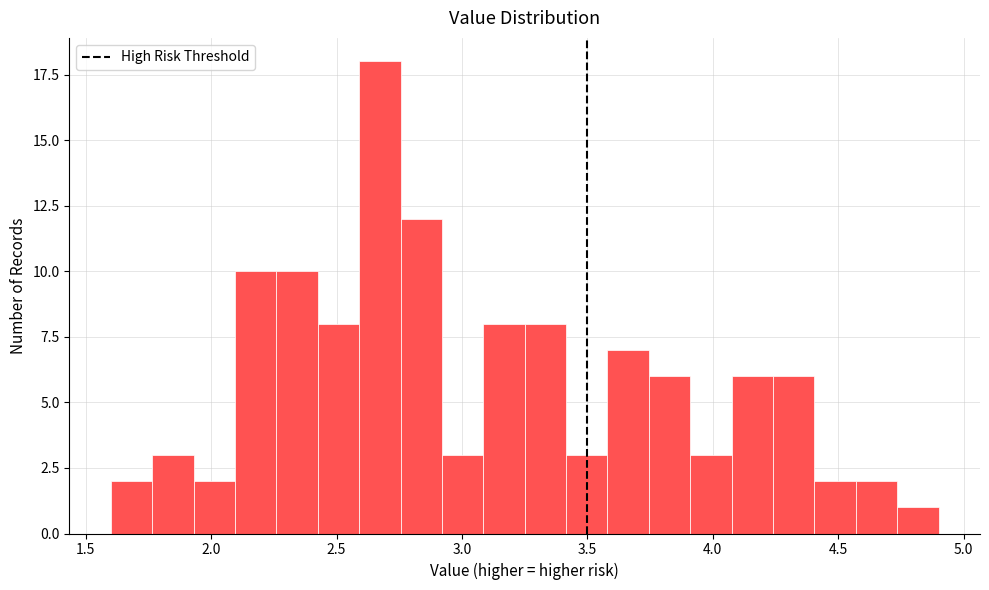

Around what value on the x-axis is the tallest bar? Give the approximate position of its centre, as read against the axis.

2.65